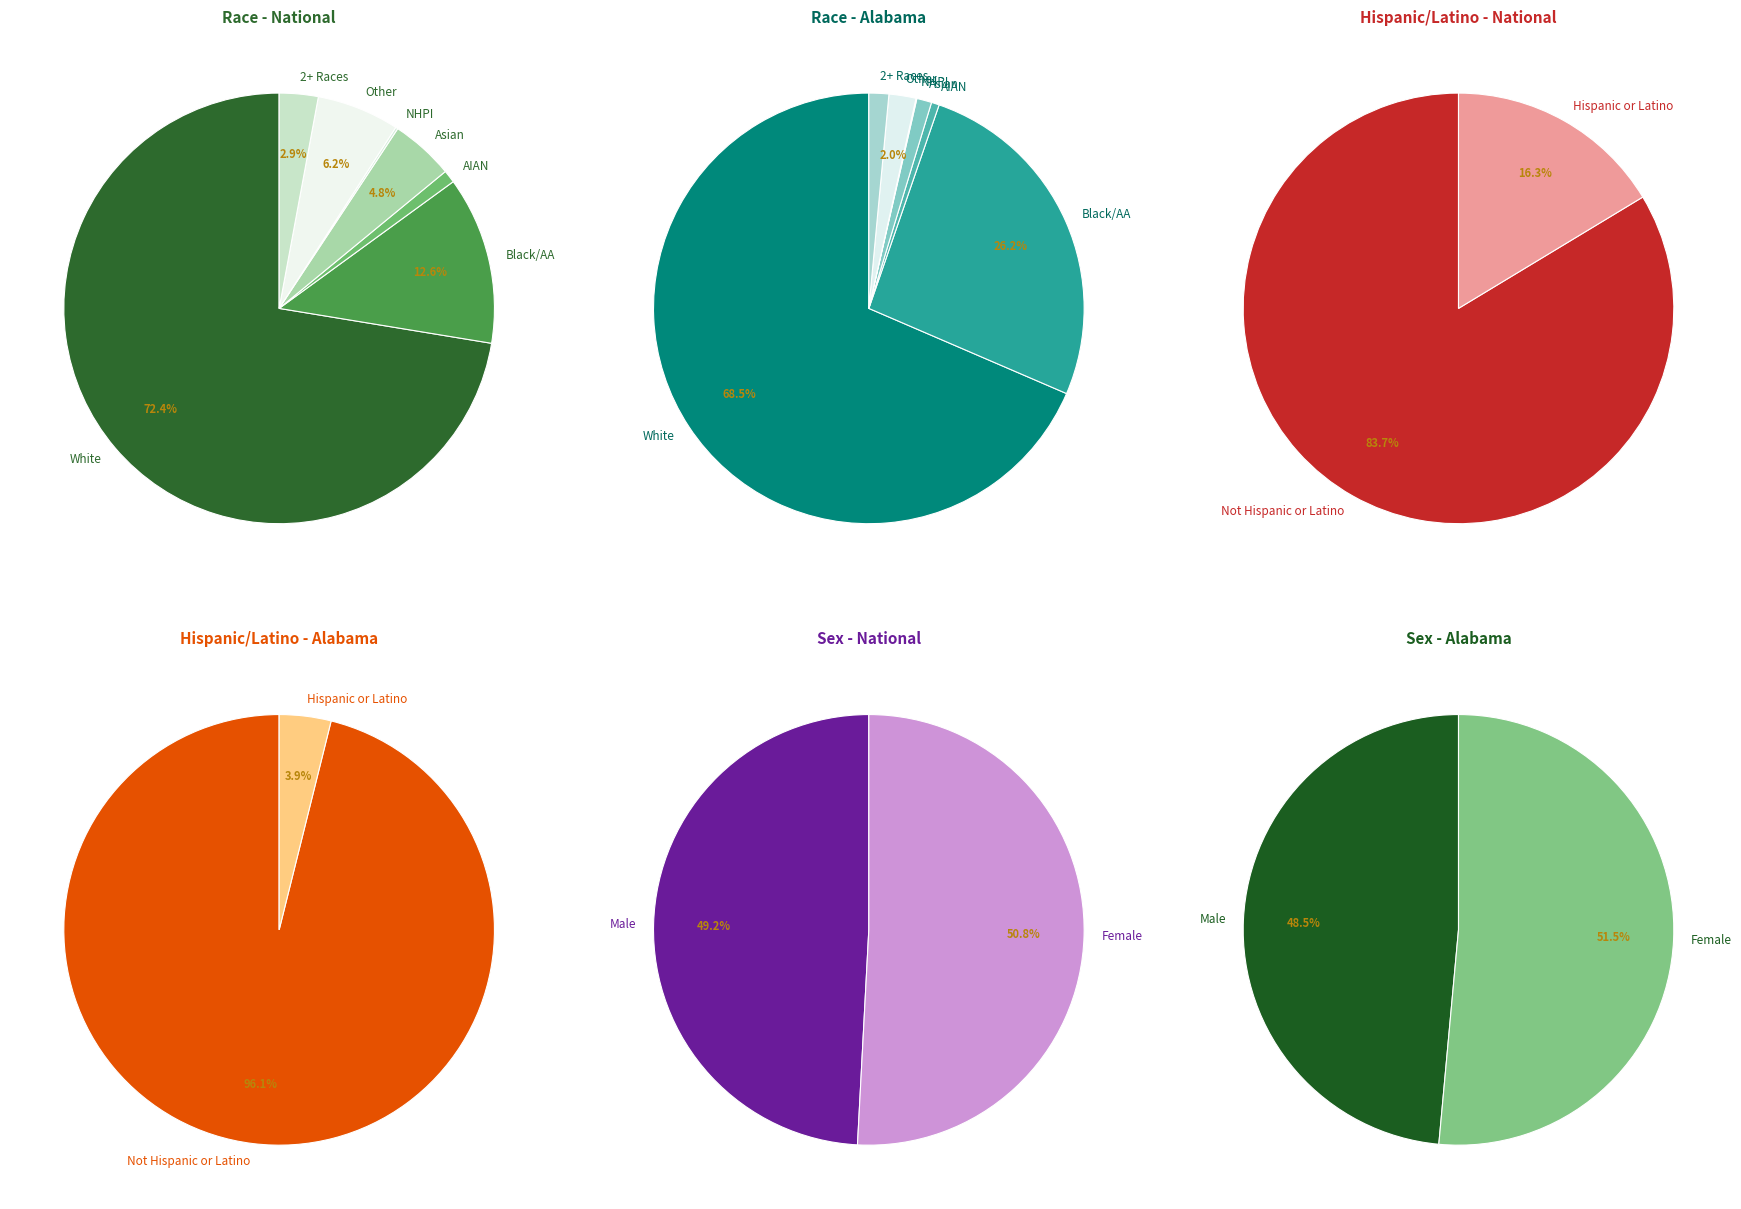

To the nearest percent, what is the difference between the Some Other Race alone and White alone slice percentages?

66%